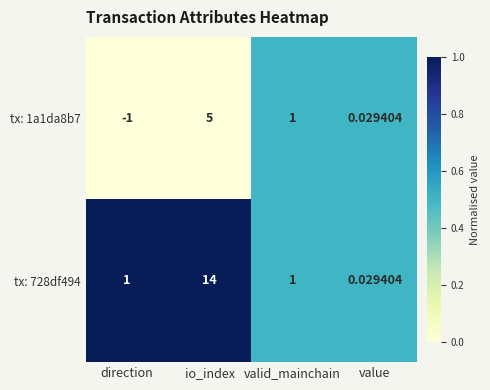

What is the total value across all series at value?

0.1